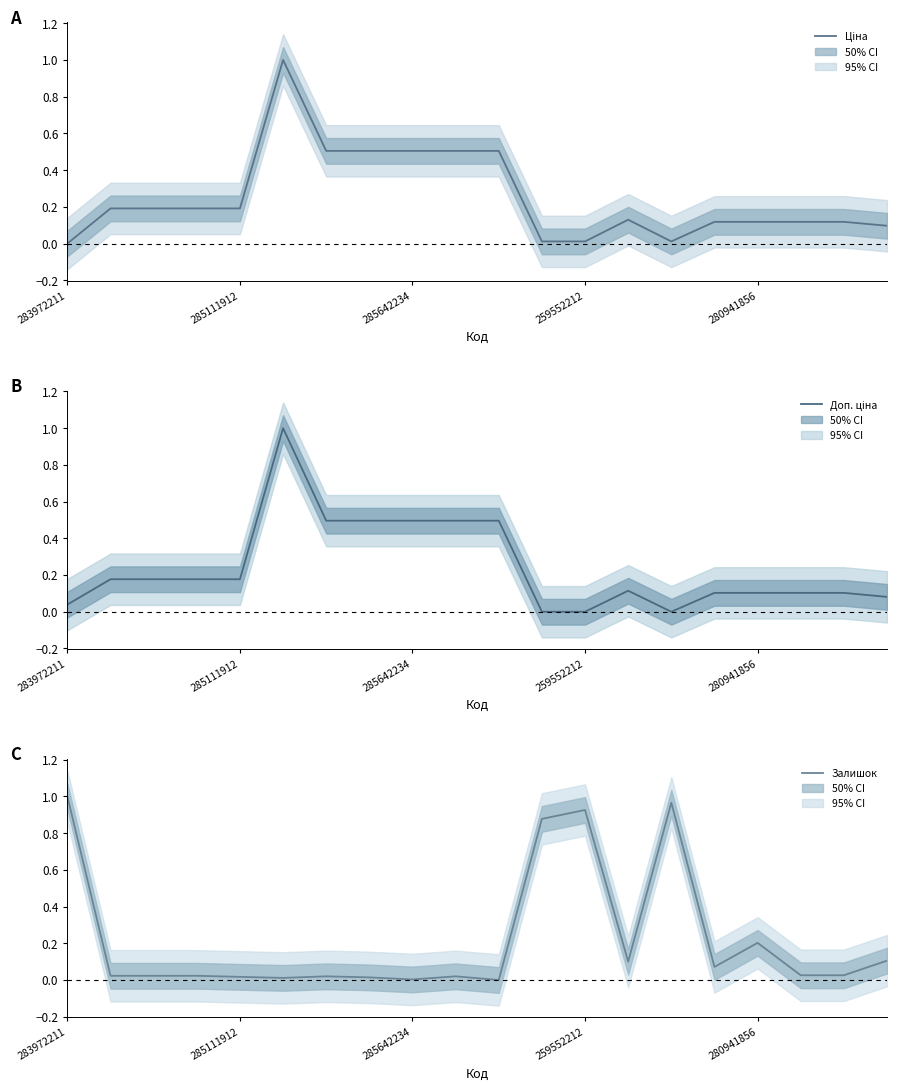

What is the sum of all Залишок values?

4.5